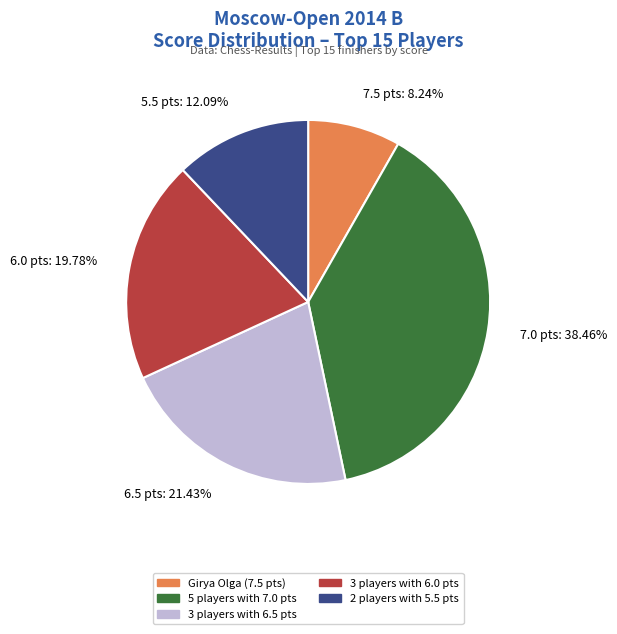

Is the sum of 6.0 pts: 19.78% and 7.5 pts: 8.24% greater than half?

No